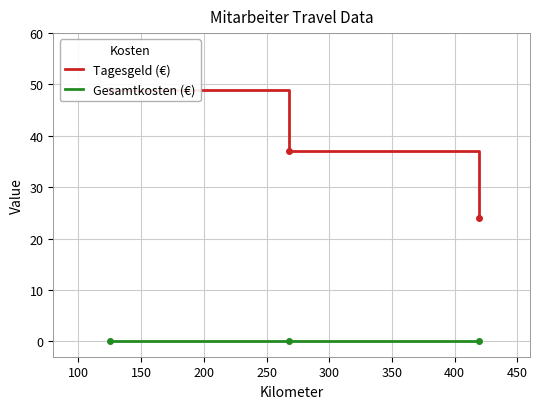

Which series has the largest total across all categories?

Tagesgeld (€)